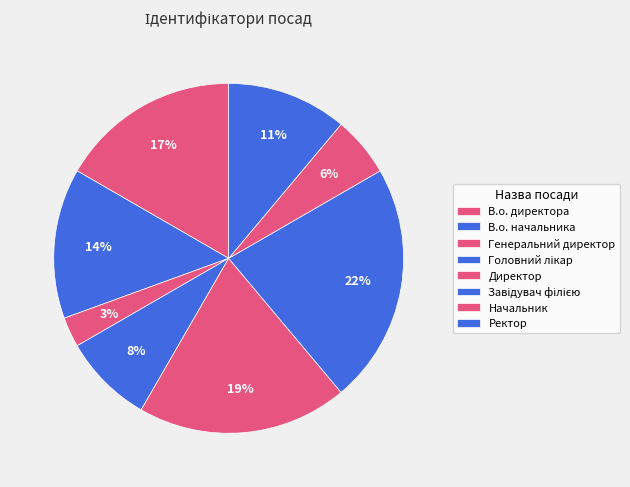

How many segments does this pie chart have?

8